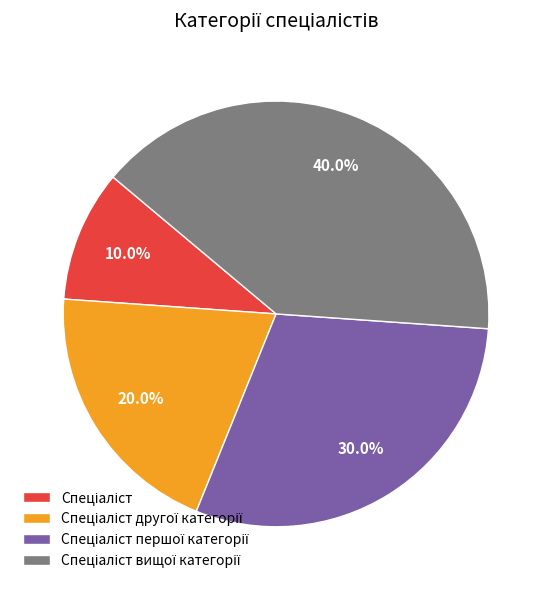

Is there a majority slice in this chart?

No